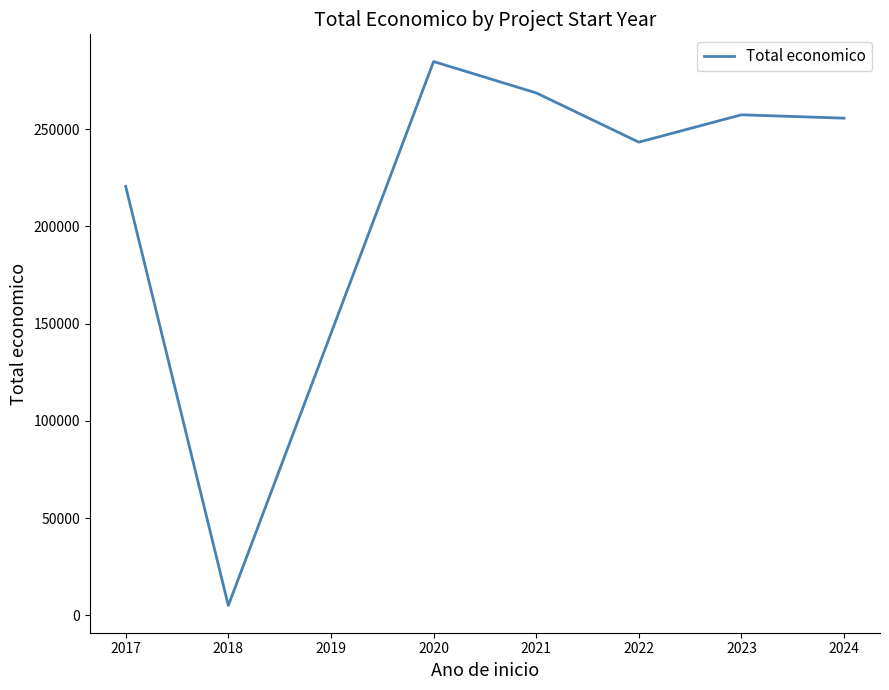

What is the greatest value displayed?

284756.0